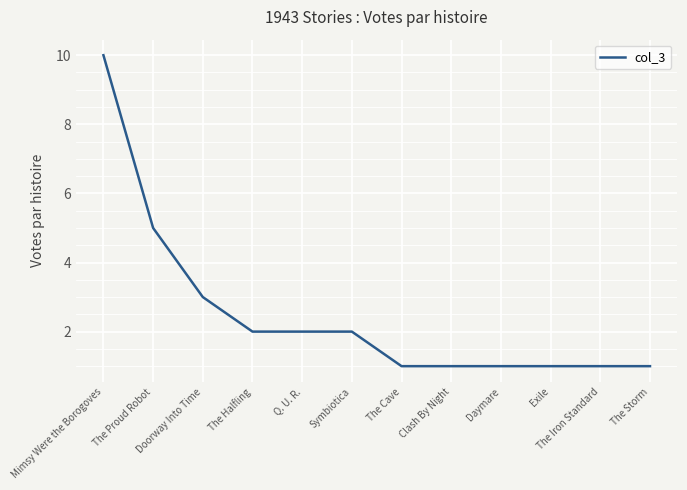

What is the minimum value shown in the chart?

1